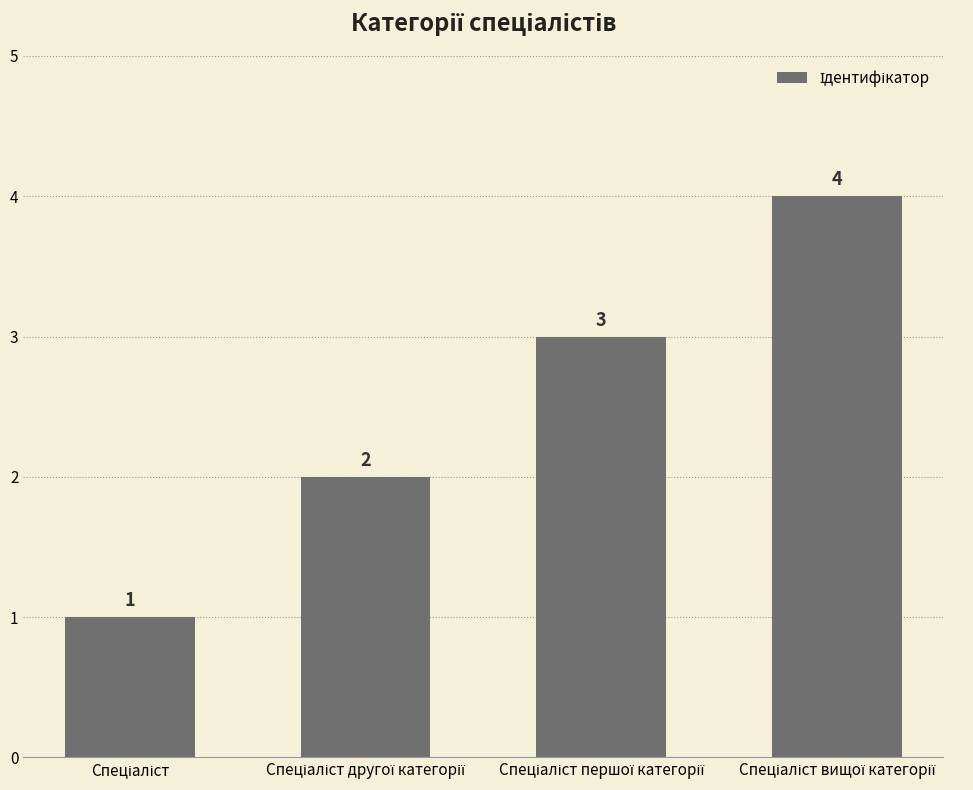

What is the value of the 1st bar from the left?

1